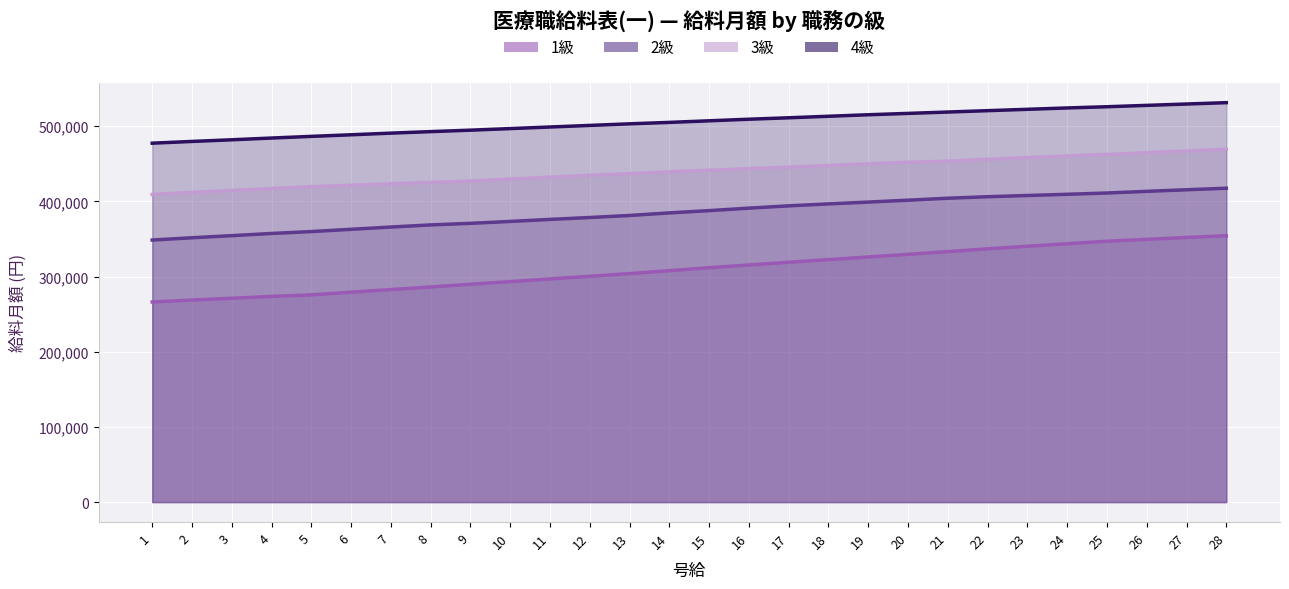

List the labels in order of 1級 value, largest first.

28, 27, 26, 25, 24, 23, 22, 21, 20, 19, 18, 17, 16, 15, 14, 13, 12, 11, 10, 9, 8, 7, 6, 5, 4, 3, 2, 1